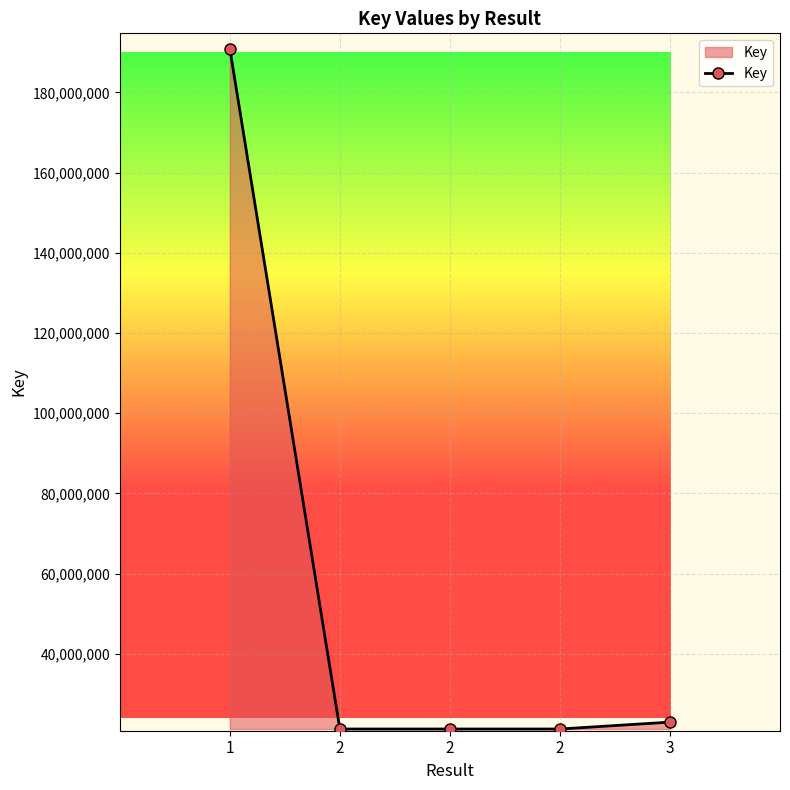

List the labels in order of value, smallest first.

2, 2, 2, 3, 1